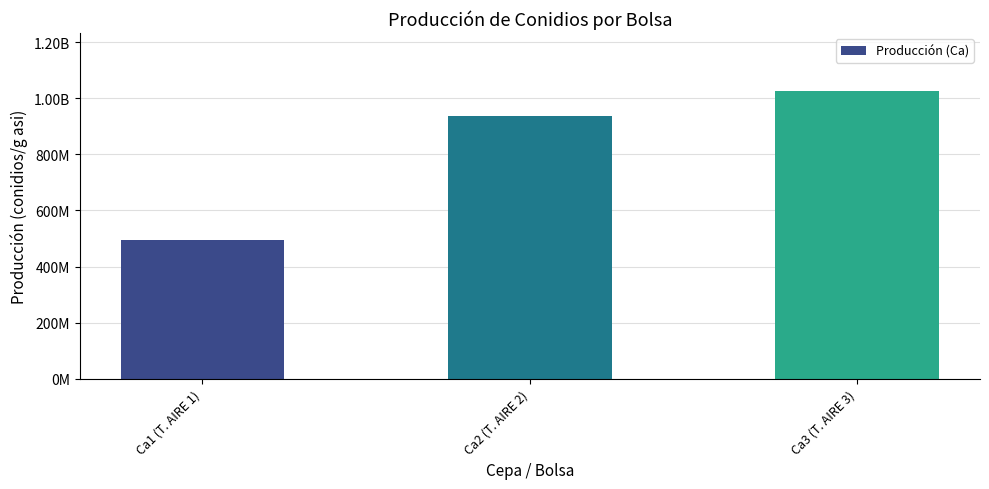

Reading left to right, transcribe all the data shown in this chart.

495000000	937500000	1027500000